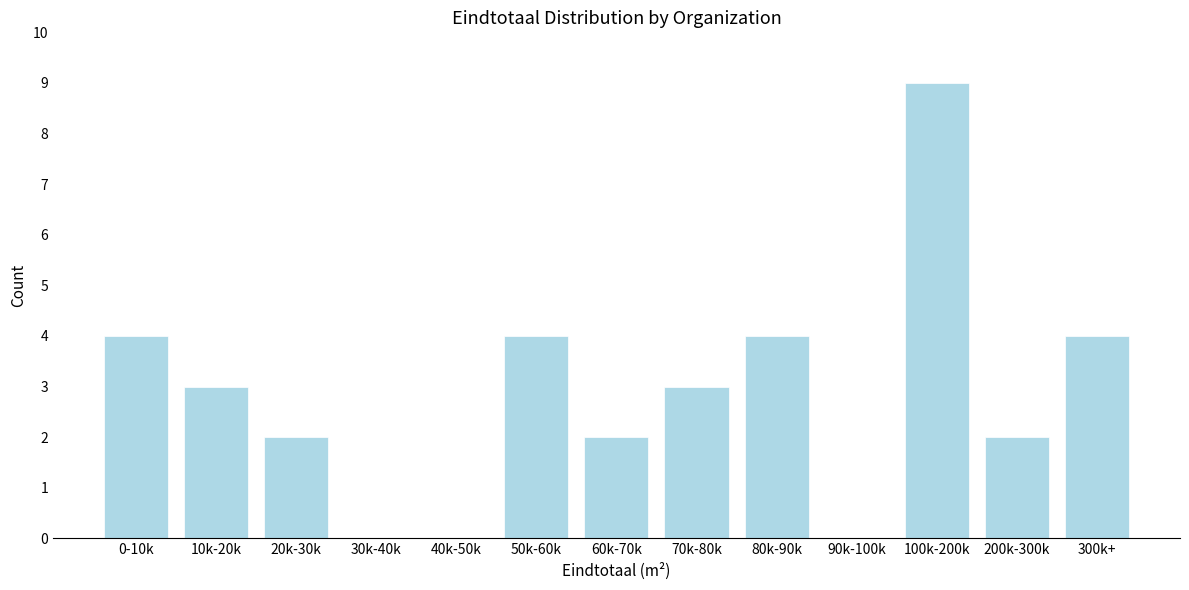

Reading left to right, transcribe all the data shown in this chart.

0-10k=4	10k-20k=3	20k-30k=2	30k-40k=0	40k-50k=0	50k-60k=4	60k-70k=2	70k-80k=3	80k-90k=4	90k-100k=0	100k-200k=9	200k-300k=2	300k+=4